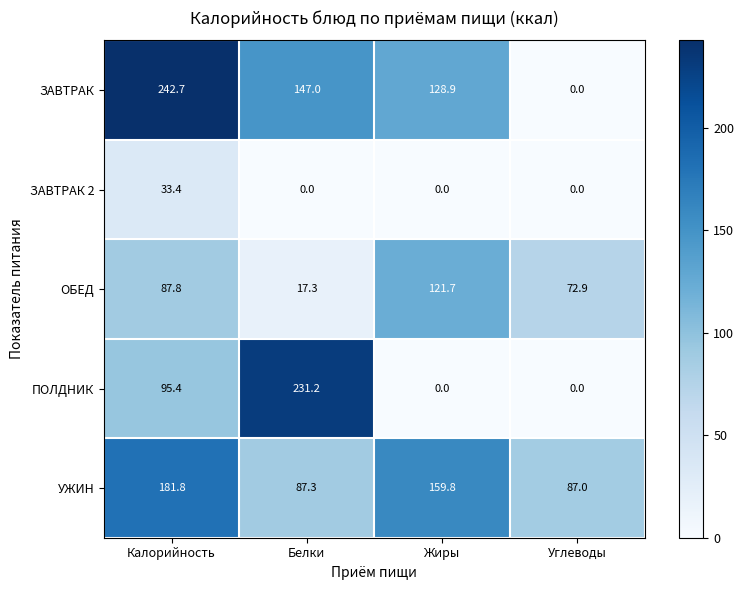

At how many categories does at least one series exceed 43?

4